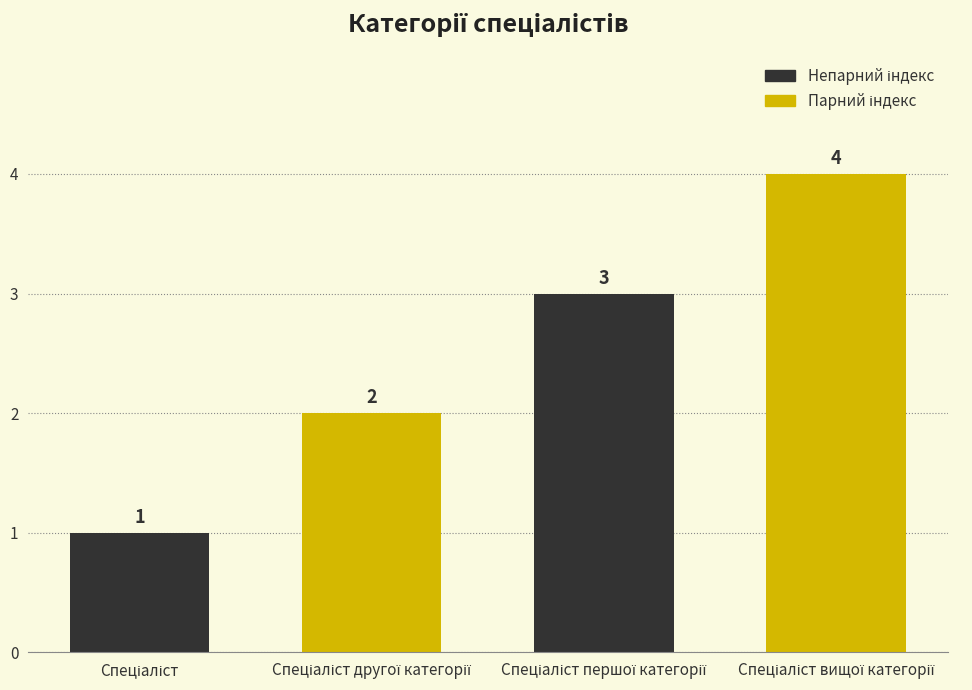

What is the value of the 1st bar from the left?

1